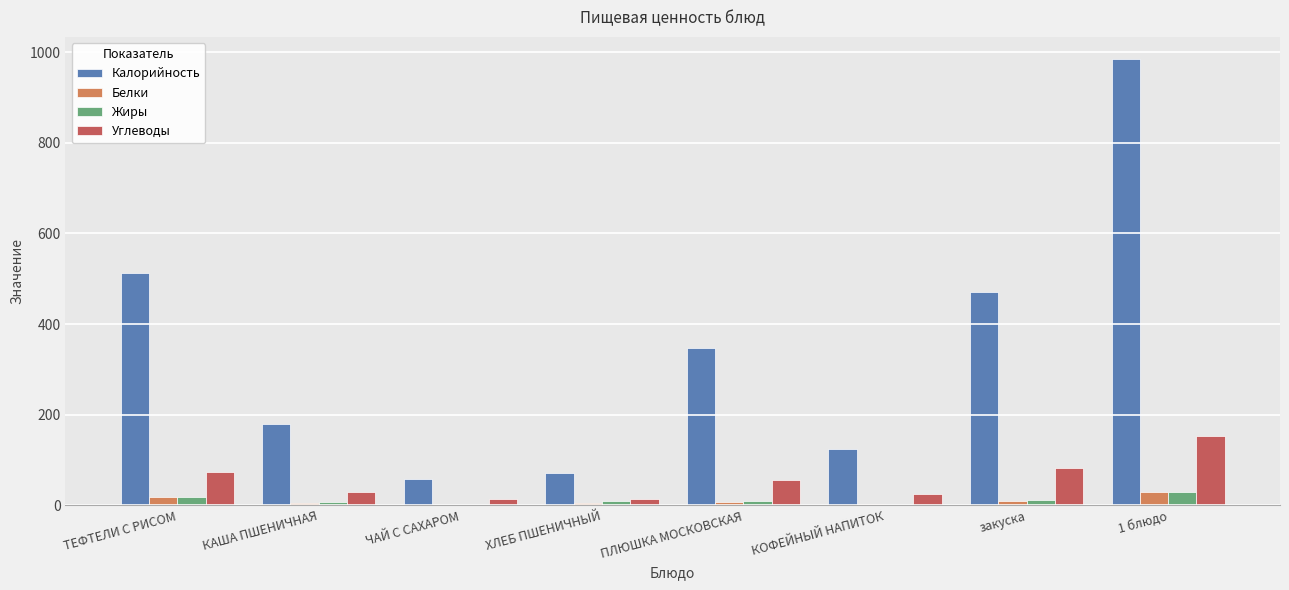

What is the total value across all series at ХЛЕБ ПШЕНИЧНЫЙ?

100.0